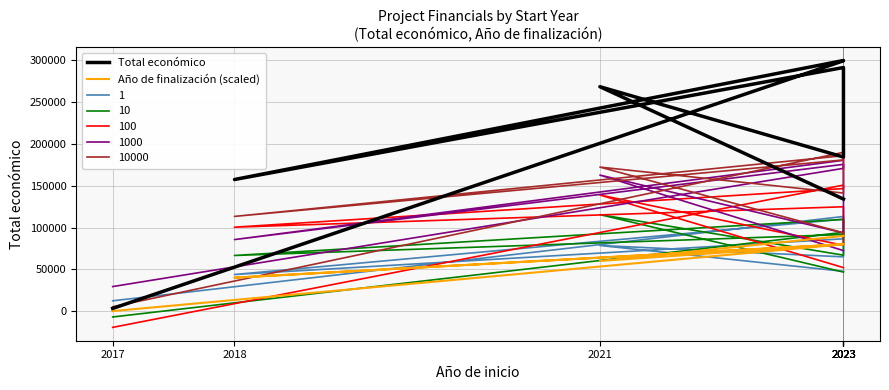

What is the value of the Año de finalización (scaled) point at the 6th from the left?

90000